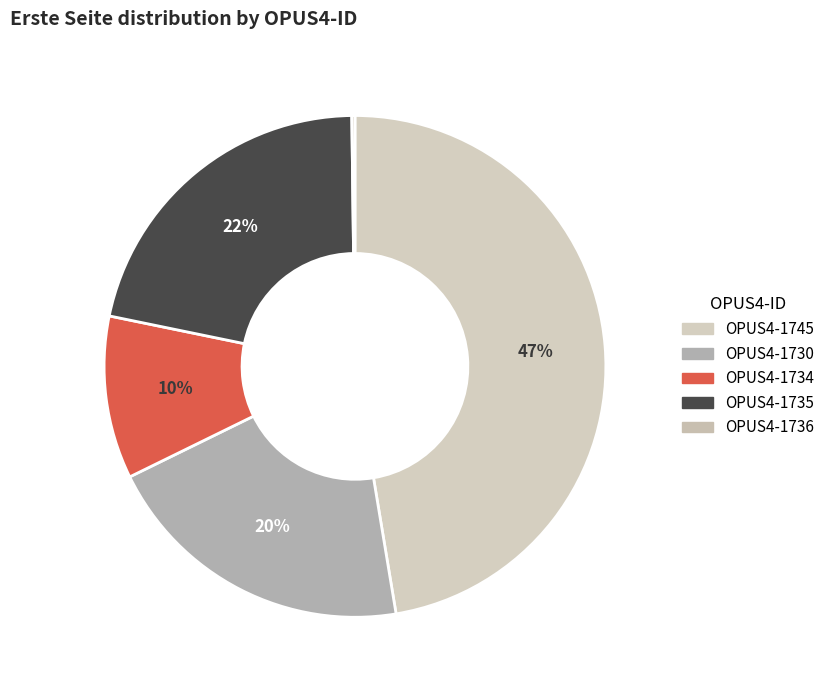

Rank the categories by value from lowest to highest.

OPUS4-1736, OPUS4-1734, OPUS4-1730, OPUS4-1735, OPUS4-1745